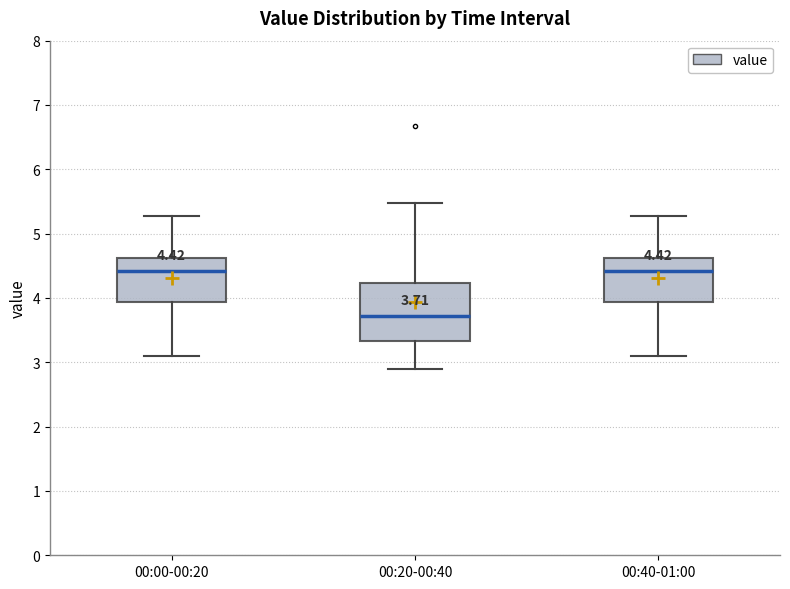

Comparing the boxes themselves (not the whiskers), which one is the tallest?

00:20-00:40